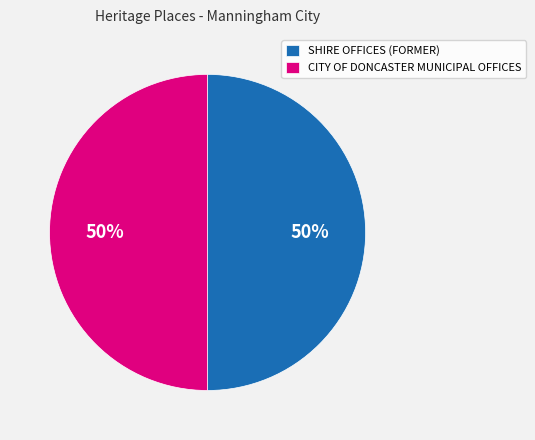

What percentage is the SHIRE OFFICES (FORMER) slice, to the nearest percent?

50%